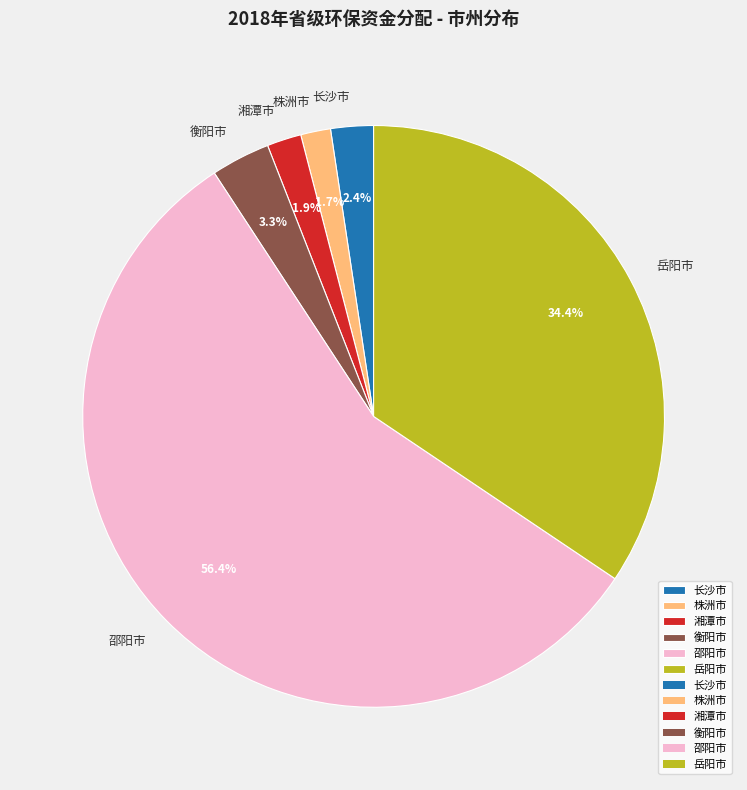

To the nearest percent, what is the difference between the 衡阳市 and 邵阳市 slice percentages?

53%